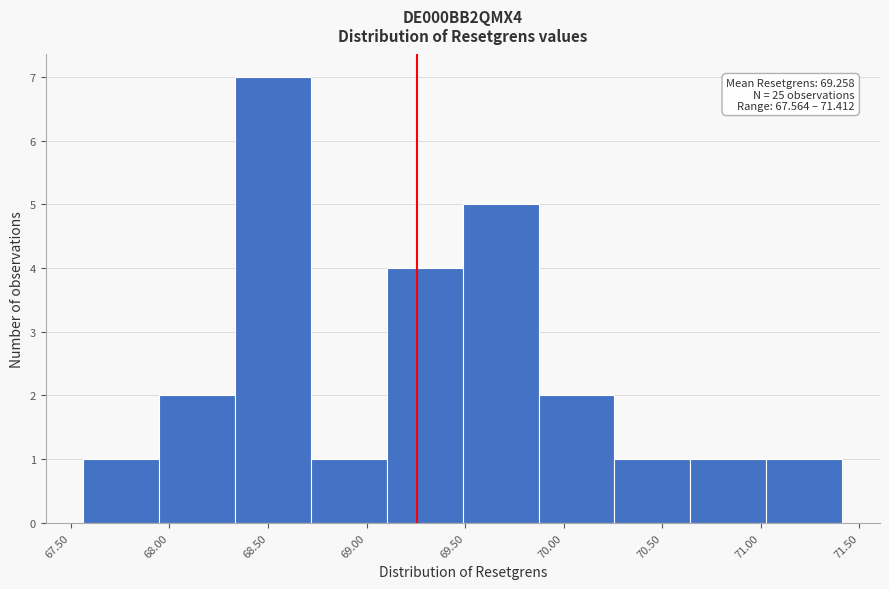

Over which range of the x-axis is the bar tallest?

68.35 to 68.70